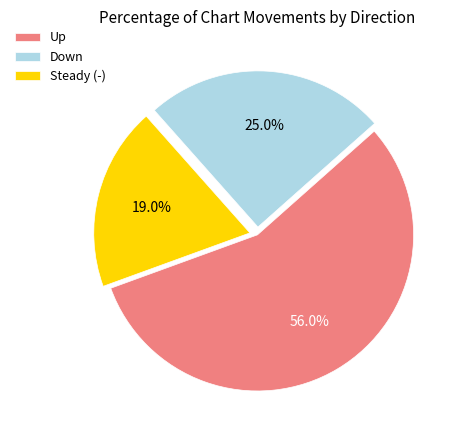

Combined, what portion of the pie is Steady (-) and Down?

44.0%